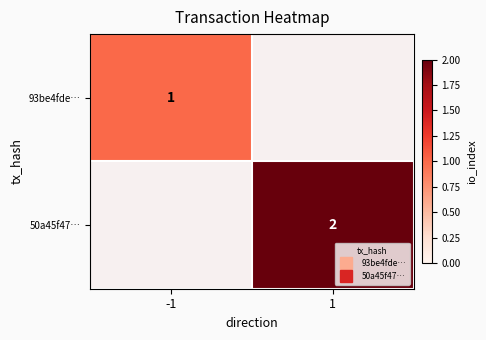

What is the smallest value displayed?

1.0